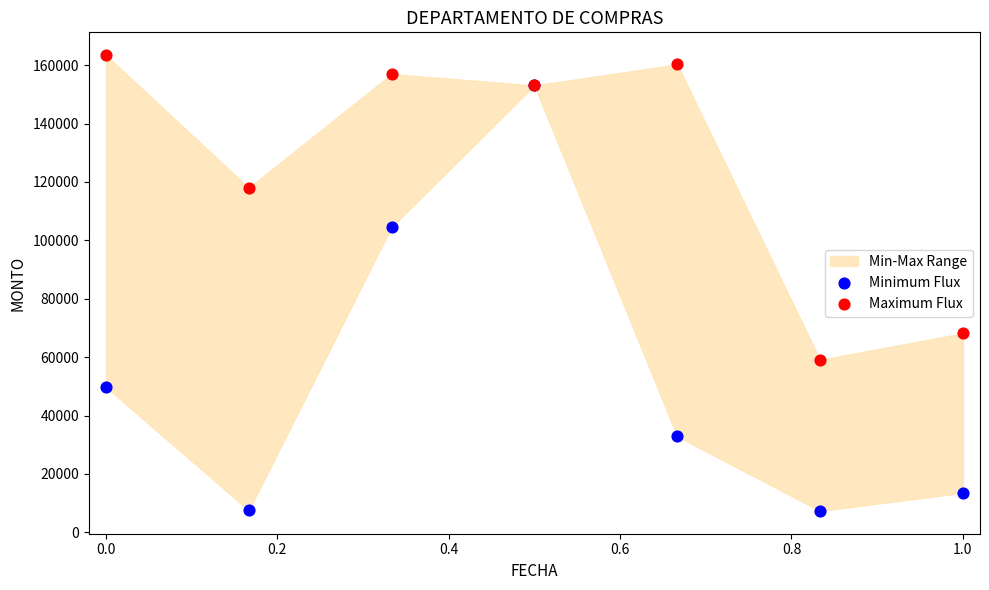

In the Minimum Flux series, what Y value is closest to 80179?

104548.0